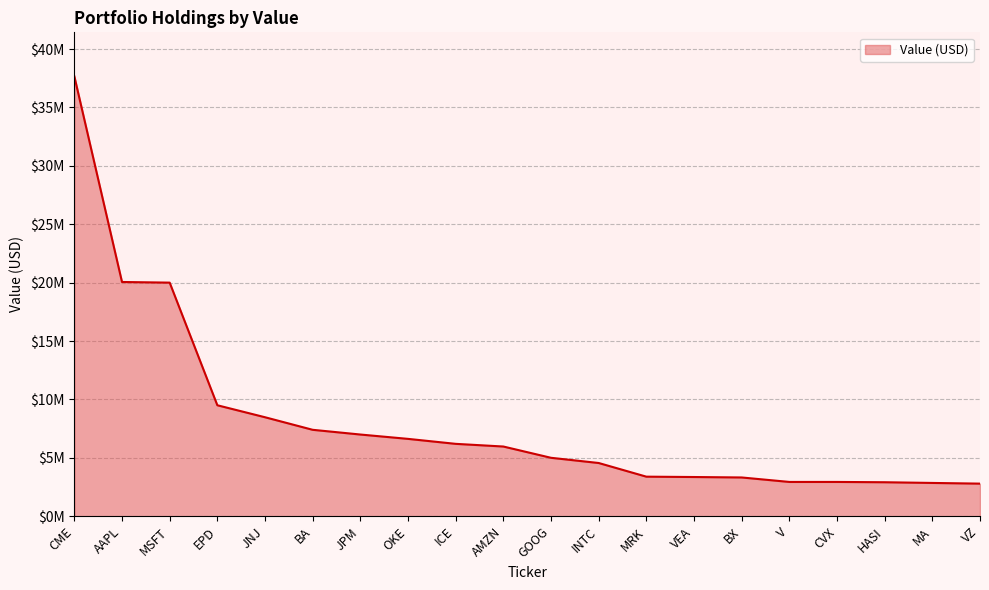

What position from the right is MA?

2